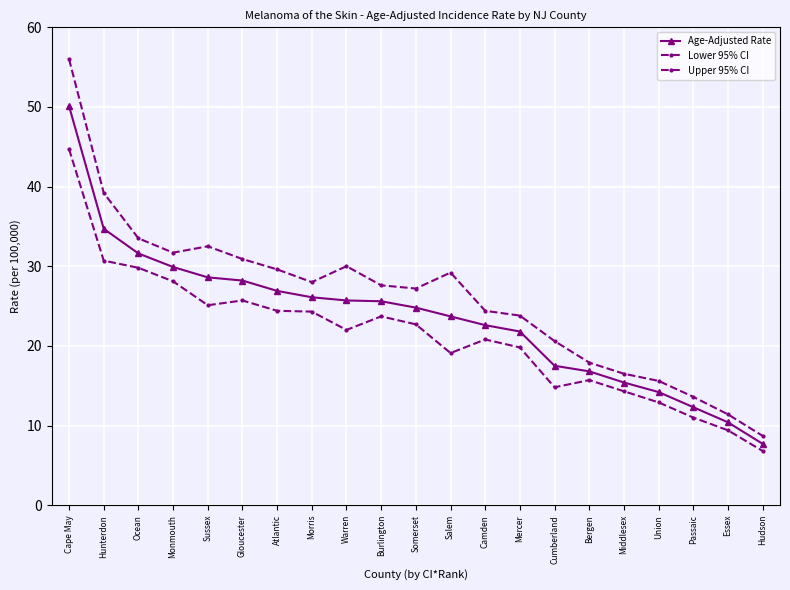

Which series has the largest range (max minus min)?

Upper 95% CI